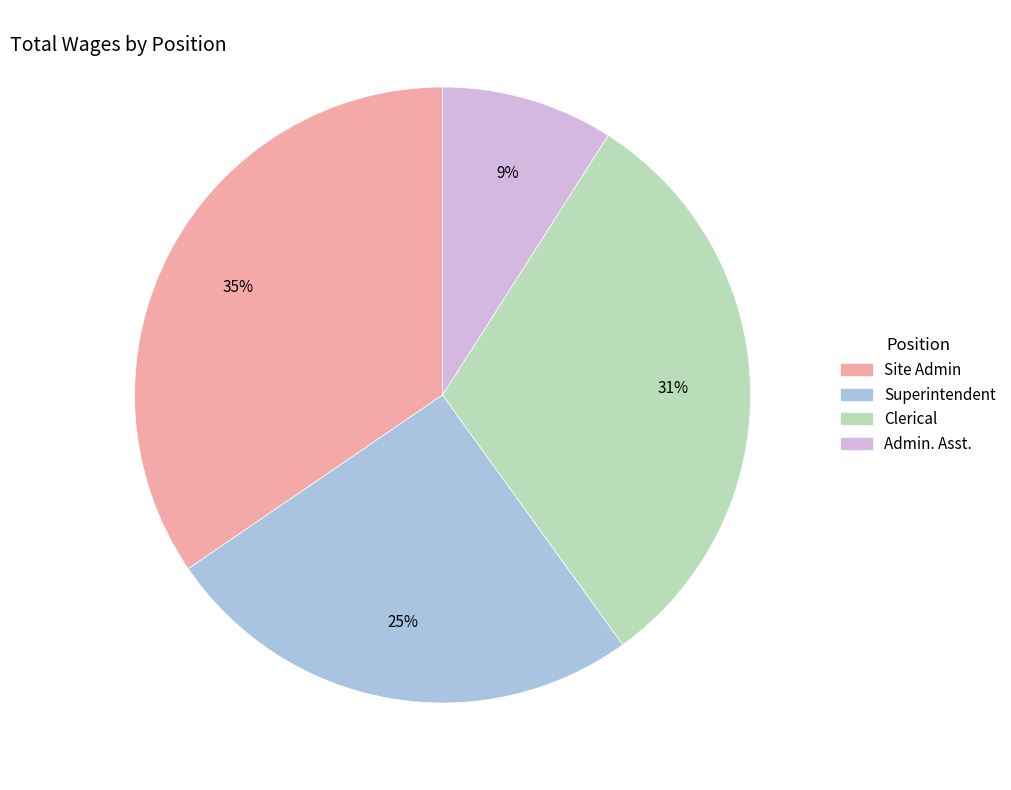

Is it true that Clerical is 41% of the pie?

False